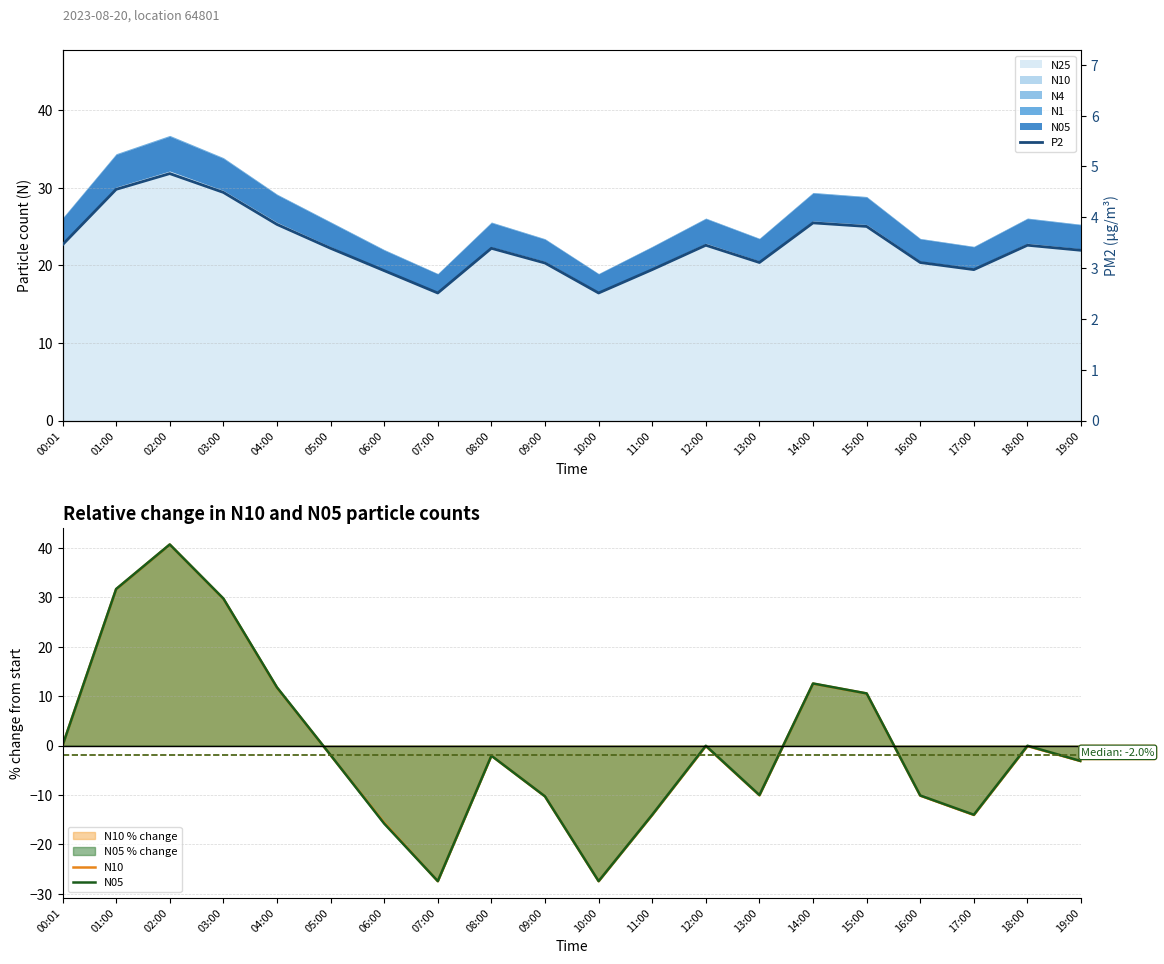

Is the value of P2 at 08:00 greater than the value of N05 at 00:01?

Yes